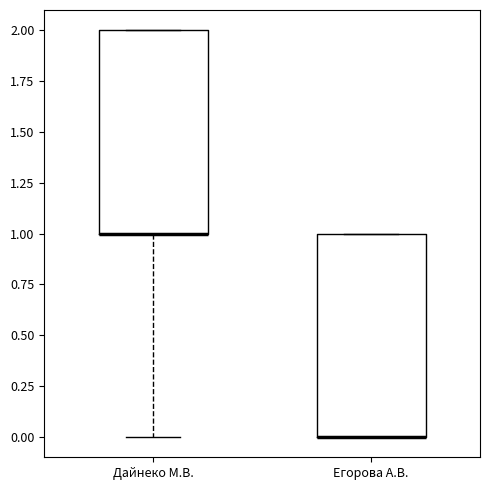

Reading left to right, read every box against the y-axis: the position of its median line, the range the box covers, and the ends of its whiskers. The values are not printed on the chart, so give them approximately, as read against the axis.

Дайнеко М.В.: median 1 (drawn on the box's lower edge), box 1 to 2, whiskers 0 to 2
Егорова А.В.: median 0 (drawn on the box's lower edge), box 0 to 1, whiskers 0 to 1